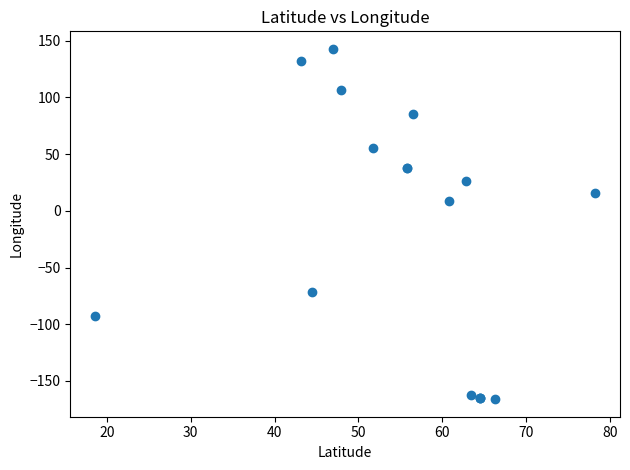

What Y value in the scatter plot is closest to -11?

8.6